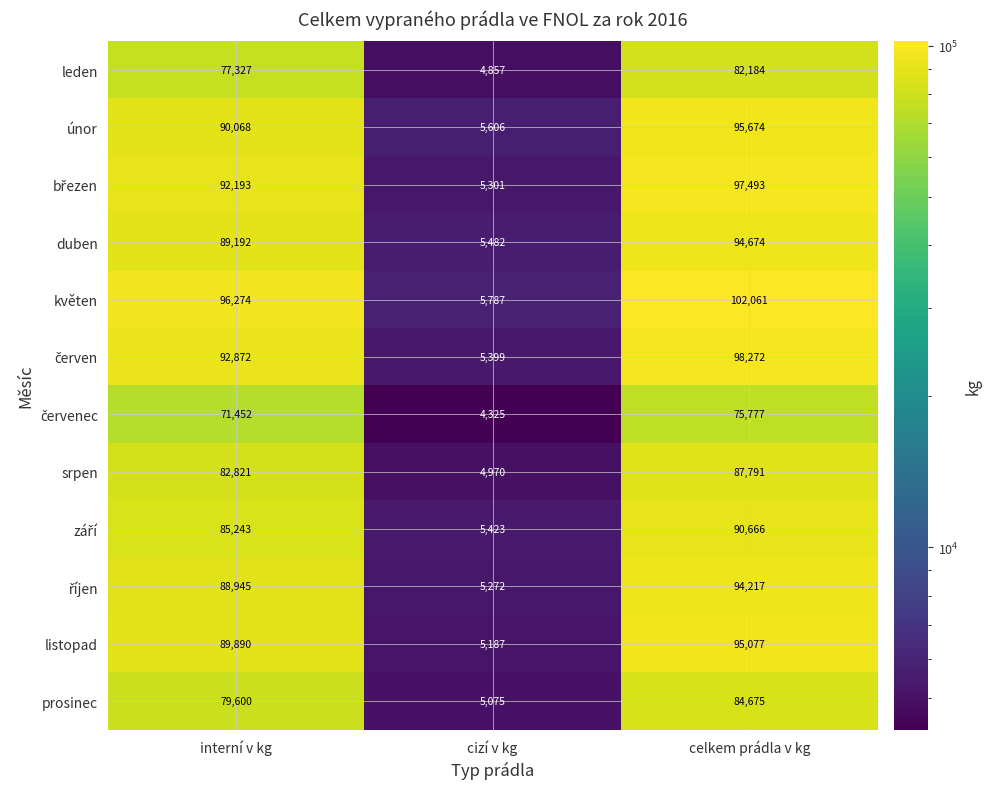

What is the sum of the srpen values at celkem prádla v kg and cizí v kg?

92761